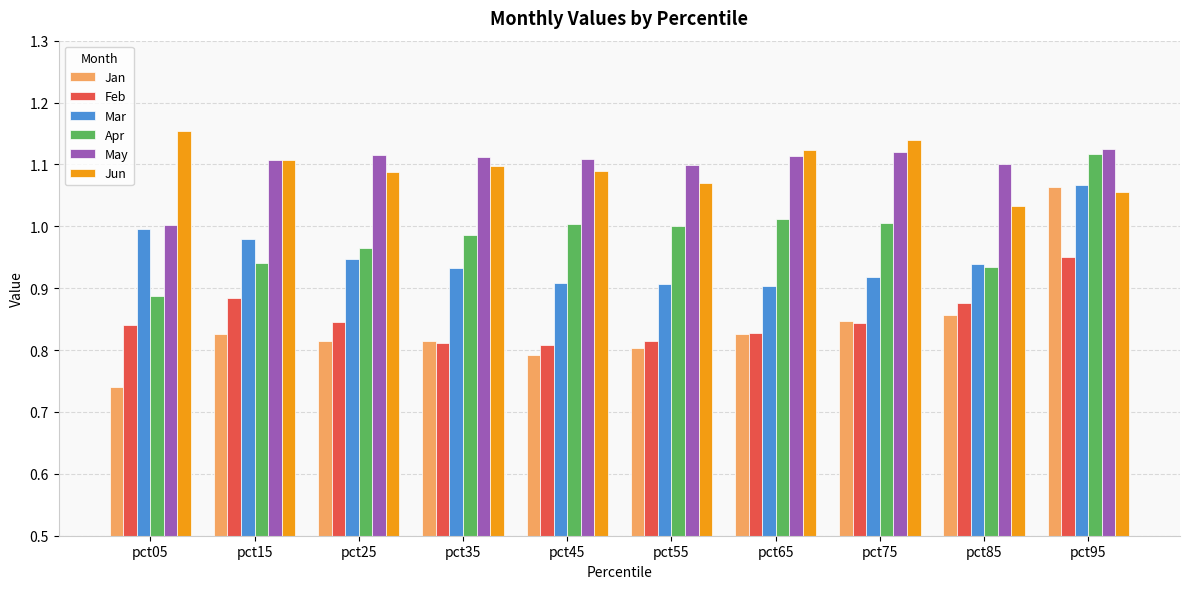

The value of Jun at pct15 is 1.1. True or false?

True